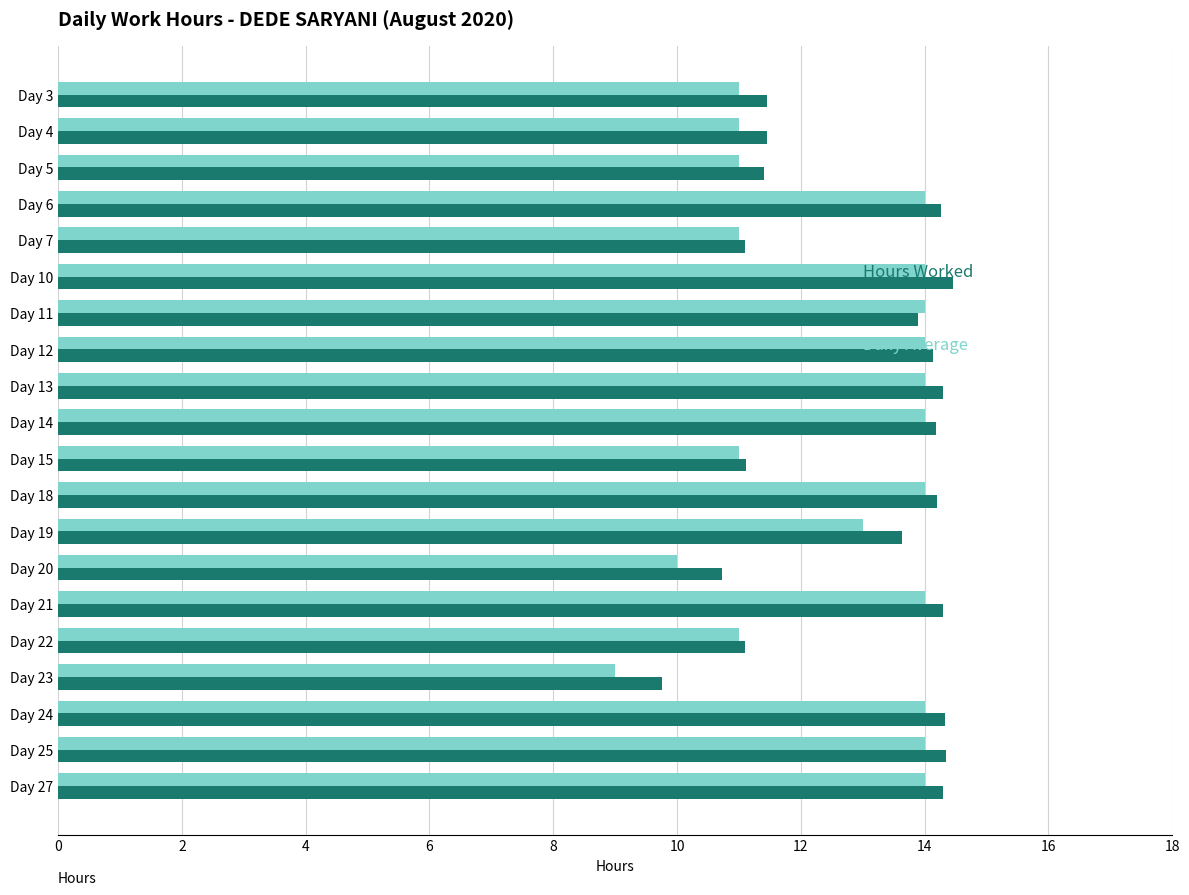

What is the total value across all series at Day 22?

22.1